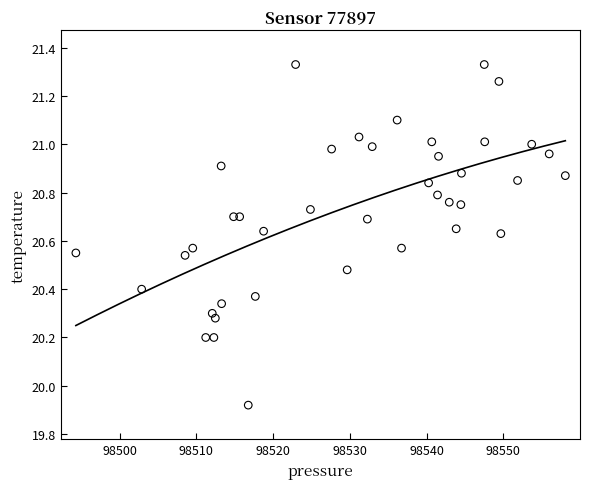

What is the range of Y values (max minus min)?

1.4